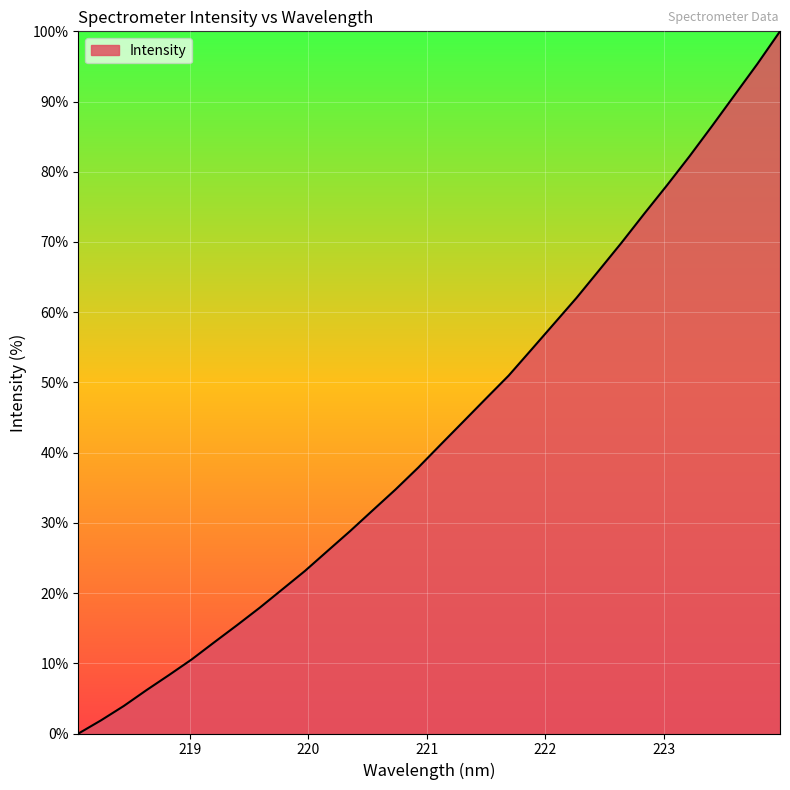

What is the difference between the maximum and minimum values?

100.0